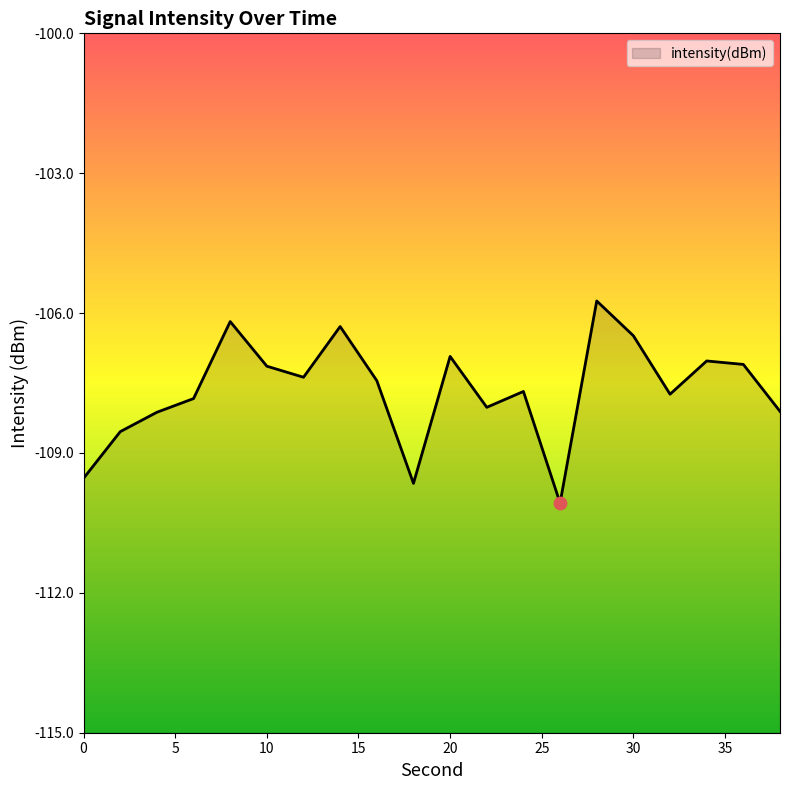

Between 0 and 4, which is larger?

4